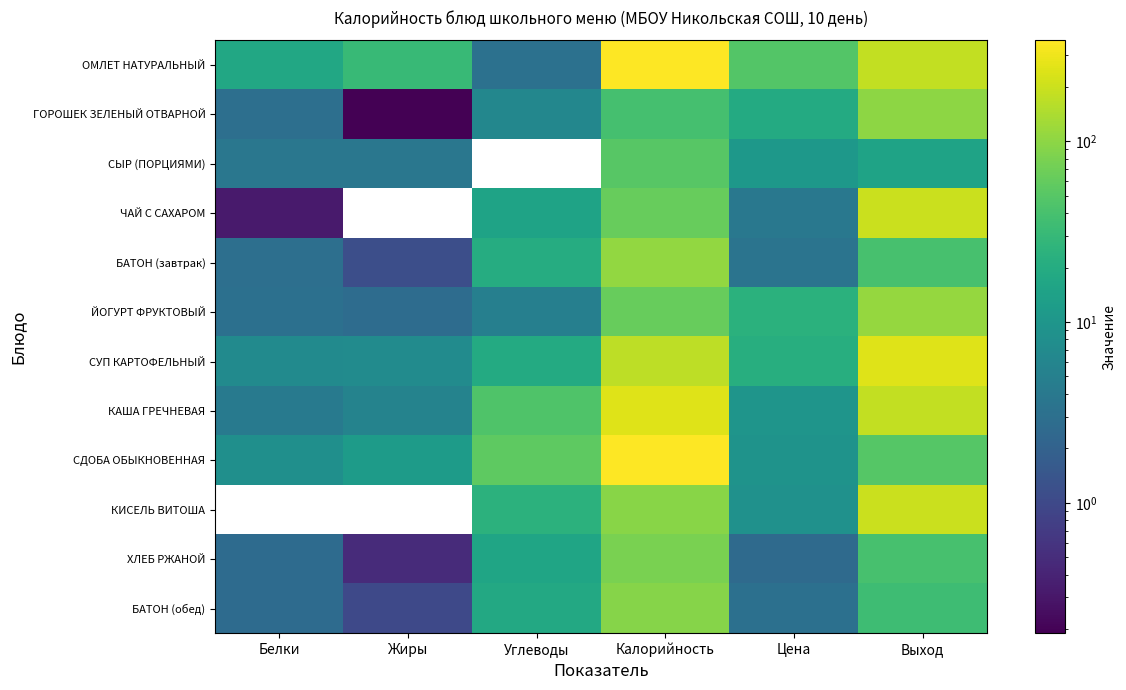

At which label does КАША ГРЕЧНЕВАЯ first exceed 45?

Углеводы